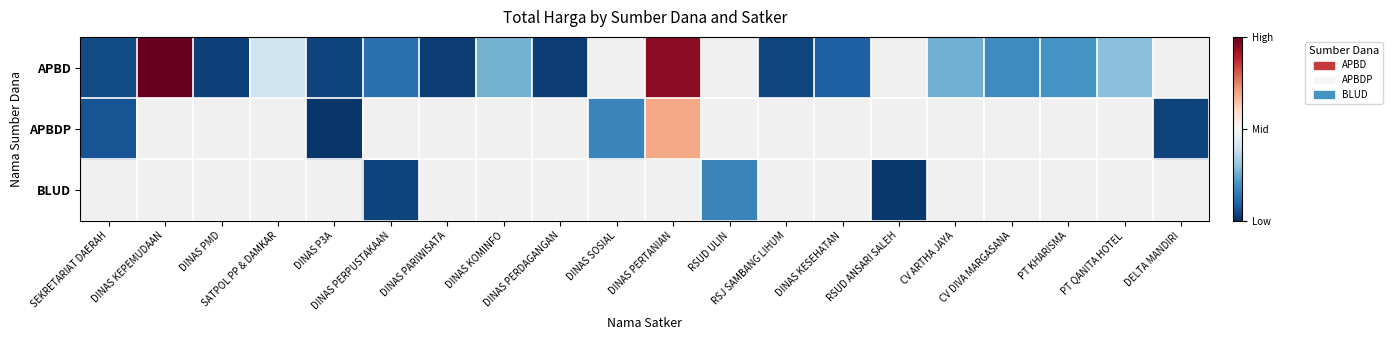

At which category does the chart reach its peak across all series?

DINAS KEPEMUDAAN